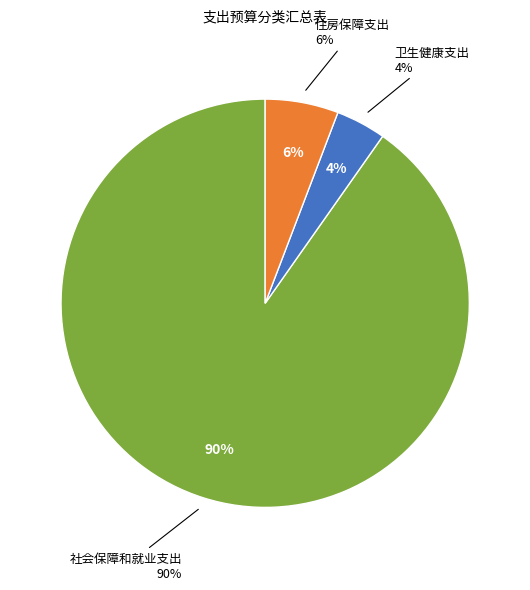

Combined, do 卫生健康支出 and 住房保障支出 account for over 50%?

No